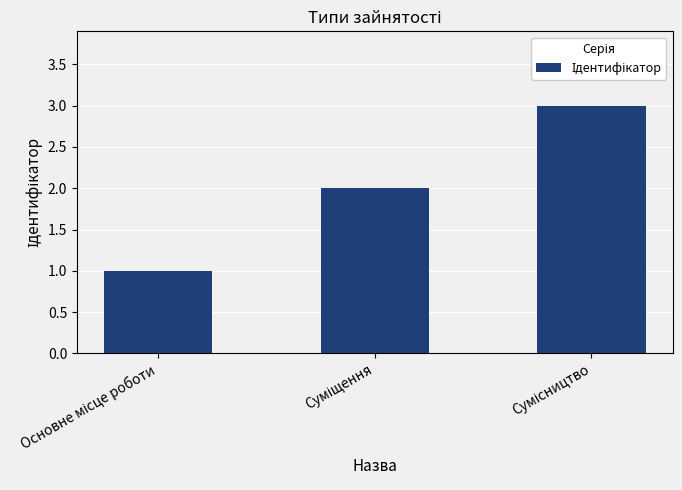

What is the sum of all values?

6